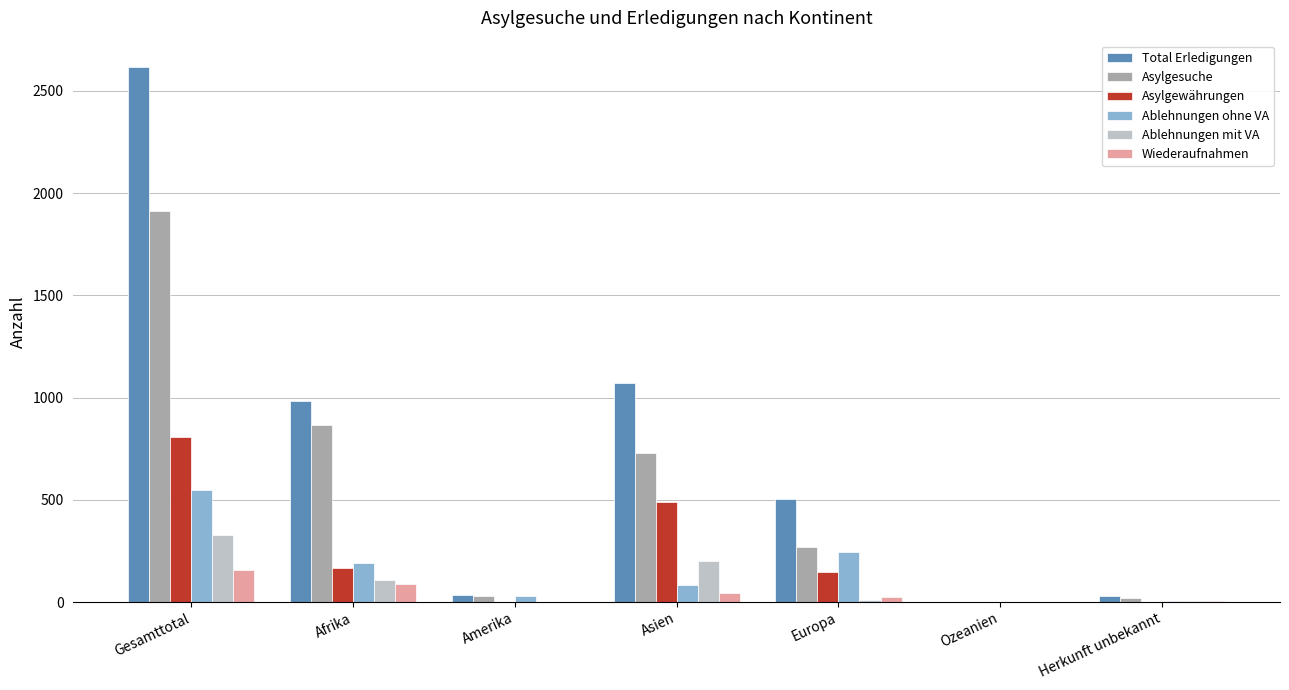

At which label is Wiederaufnahmen closest to 79?

Afrika